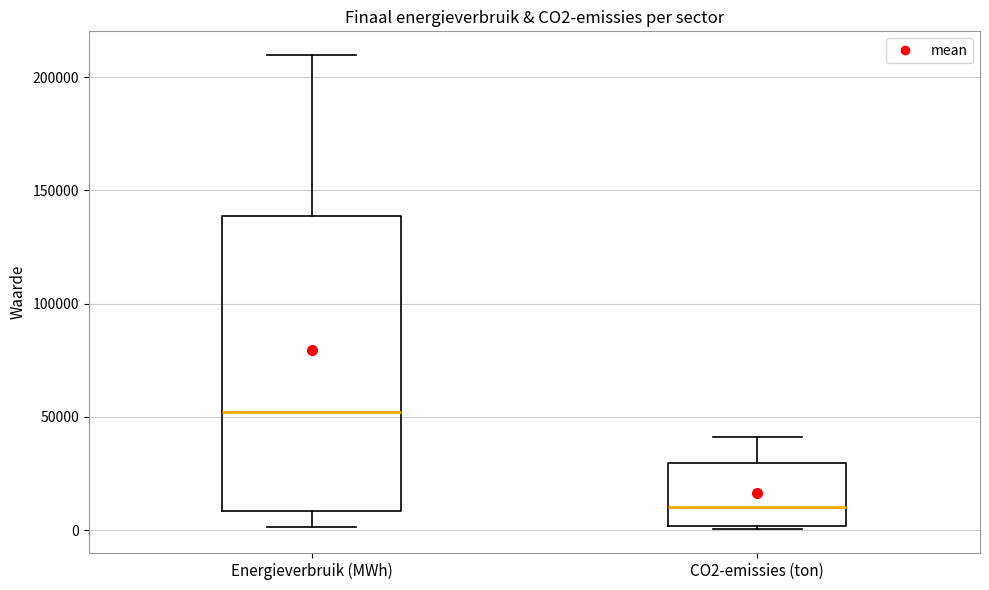

Reading left to right, read every box against the y-axis: the position of its median line, the range the box covers, and the ends of its whiskers. The values are not printed on the chart, so give them approximately, as read against the axis.

Energieverbruik (MWh): median 50000, box 10000 to 140000, whiskers 0 to 210000
CO2-emissies (ton): median 10000, box 0 to 30000, whiskers 0 (just below the box's lower edge) to 40000